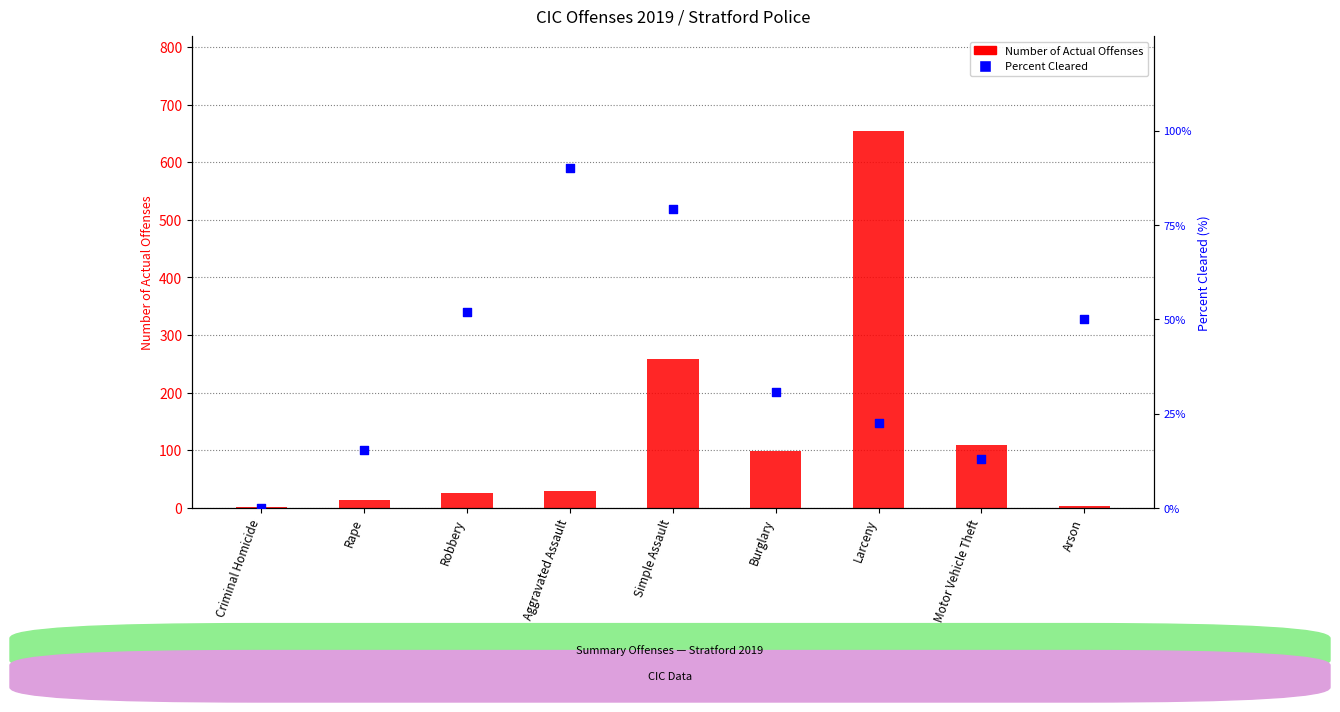

Which series has the largest total across all categories?

Number of Actual Offenses